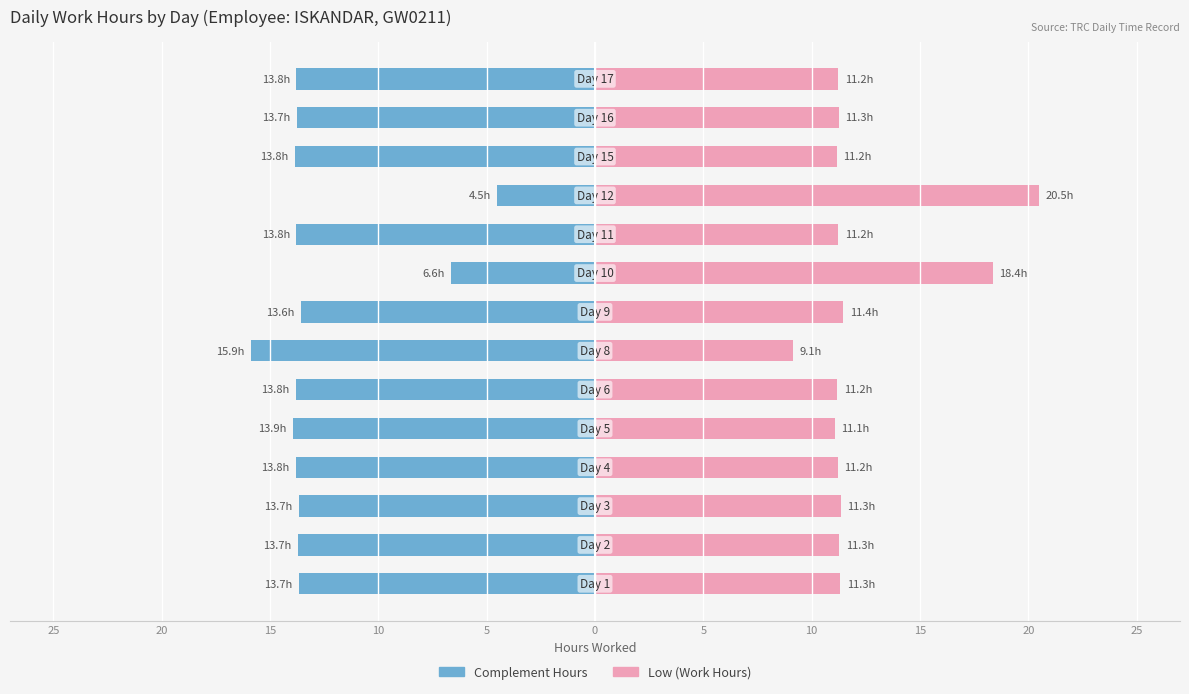

What is the label of the 12th bar from the right?

15